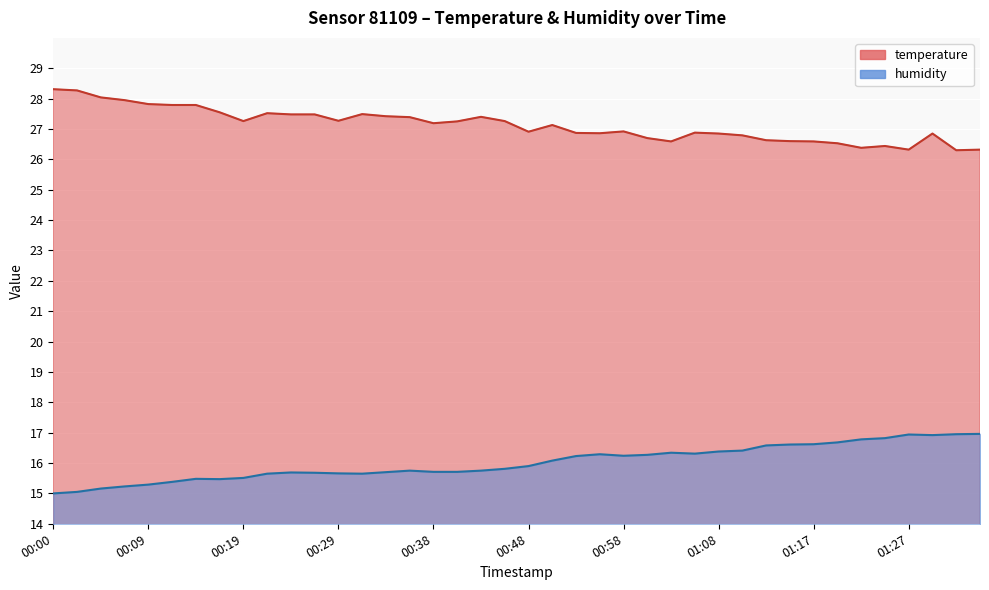

Reading left to right, list all the values displayed in this chart.

temperature: 28.3	28.3	28.0	27.9	27.8	27.8	27.8	27.6	27.3	27.5	27.5	27.5	27.3	27.5	27.4	27.4	27.2	27.2	27.4	27.3	26.9	27.1	26.9	26.9	26.9	26.7	26.6	26.9	26.9	26.8	26.6	26.6	26.6	26.5	26.4	26.4	26.3	26.9	26.3	26.3
humidity: 15.0	15.1	15.2	15.2	15.3	15.4	15.5	15.5	15.5	15.7	15.7	15.7	15.7	15.7	15.7	15.8	15.7	15.7	15.8	15.8	15.9	16.1	16.2	16.3	16.2	16.3	16.3	16.3	16.4	16.4	16.6	16.6	16.6	16.7	16.8	16.8	16.9	16.9	16.9	17.0